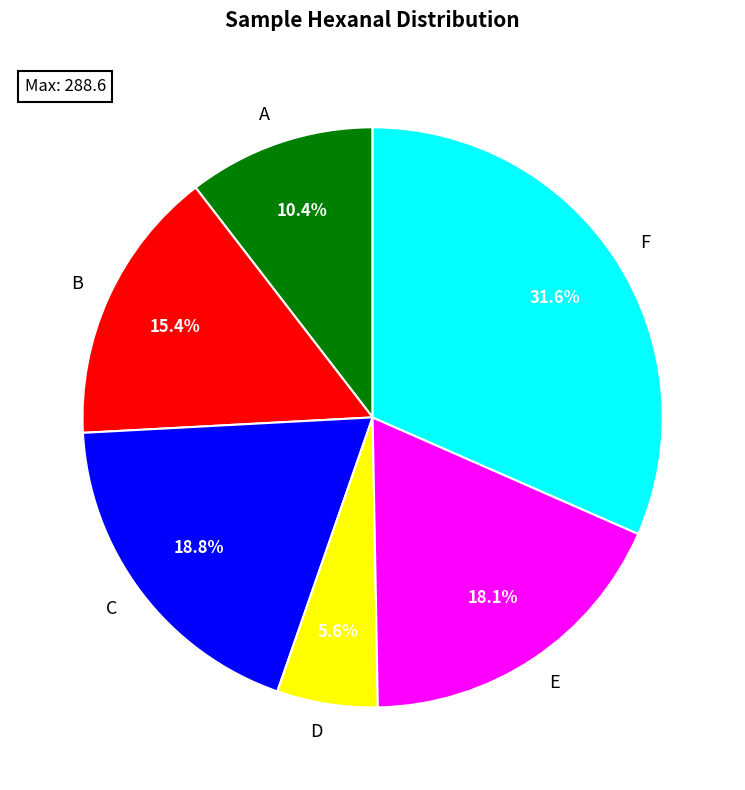

How many segments does this pie chart have?

6